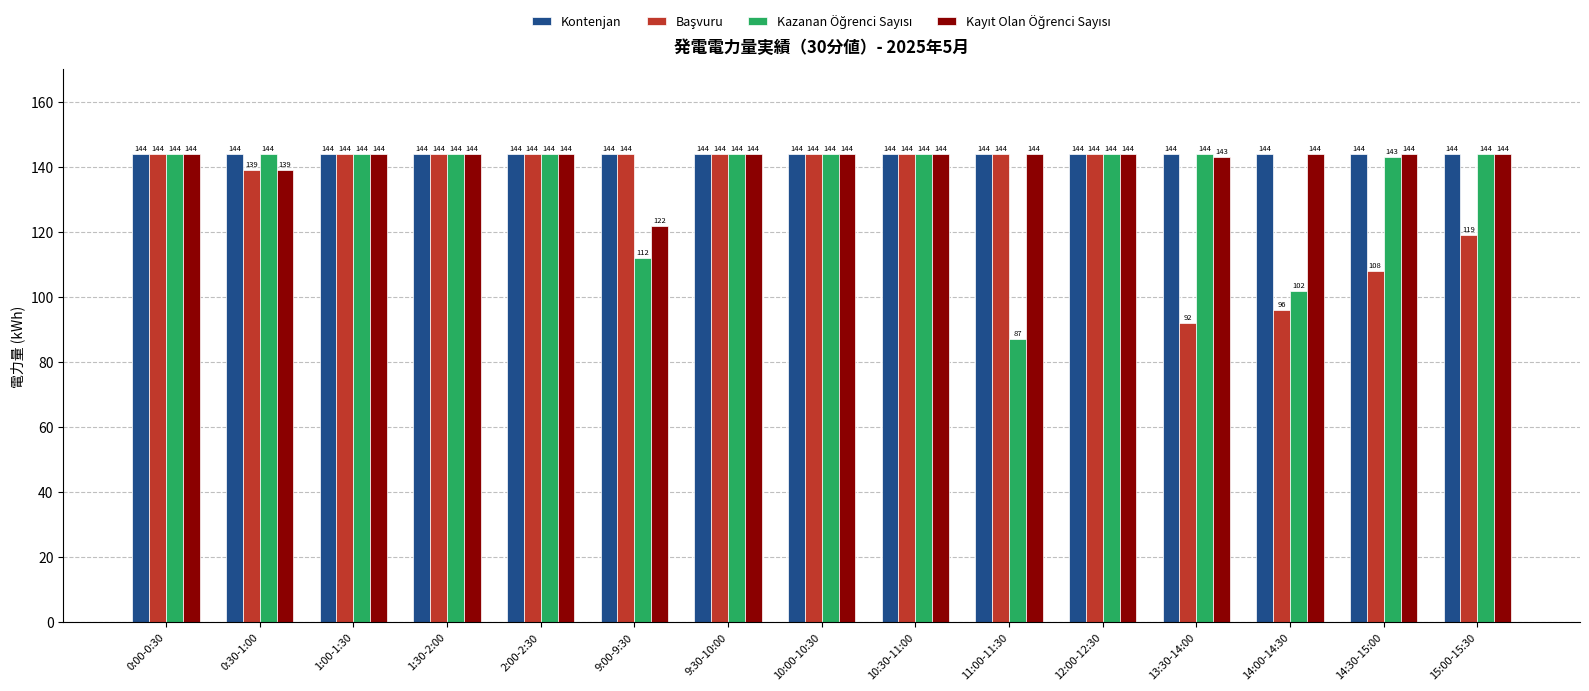

Which series has the largest total across all categories?

Kontenjan